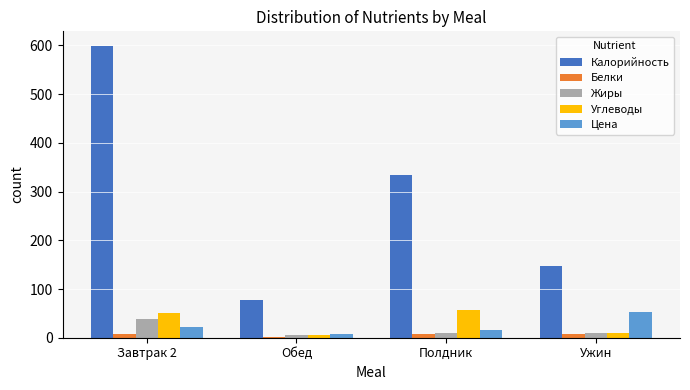

What are all the series names shown in the legend?

Калорийность, Белки, Жиры, Углеводы, Цена